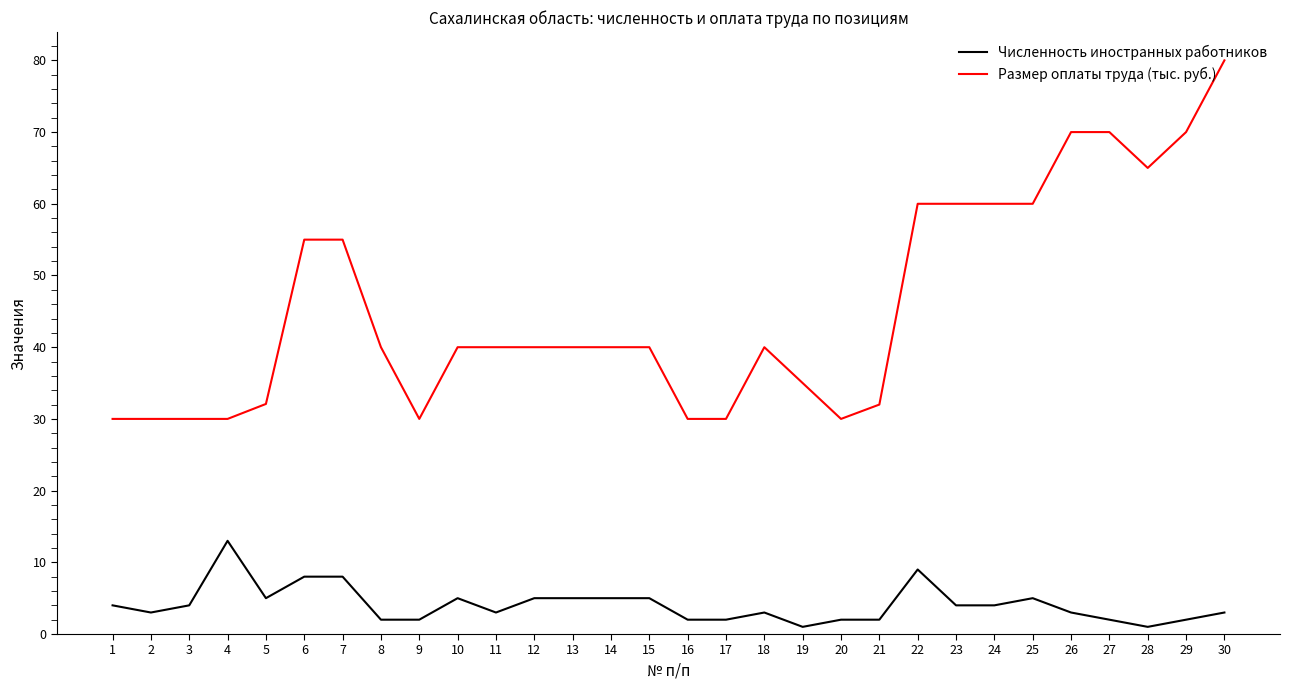

What is the spread (max minus min) of values at 9?

28.0